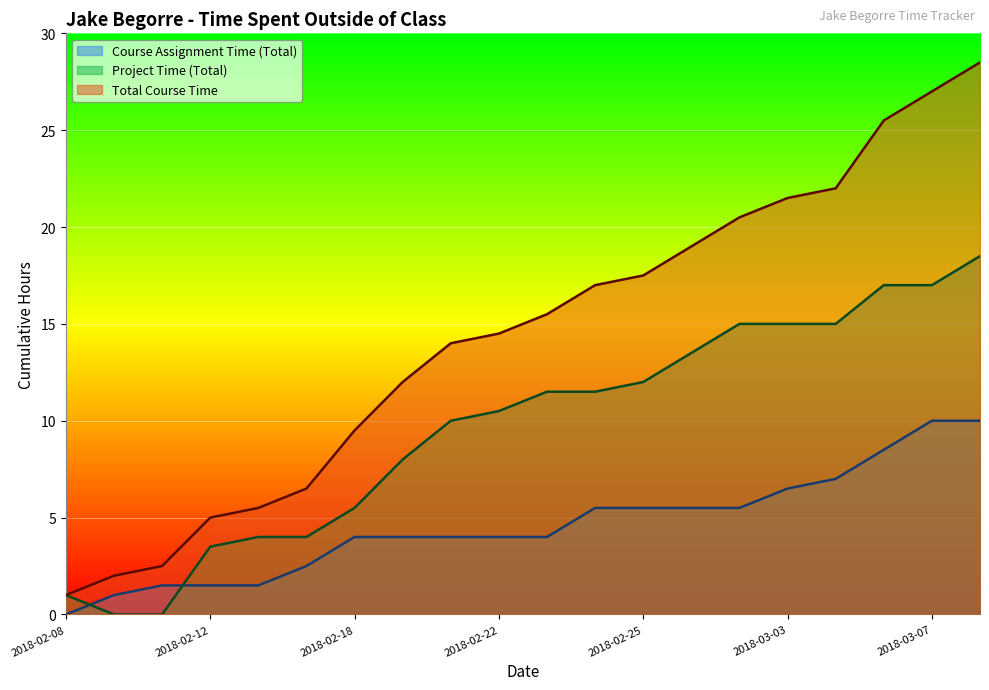

The Course Assignment Time (Total) series shows 10.0 at 2018-03-08. True or false?

True